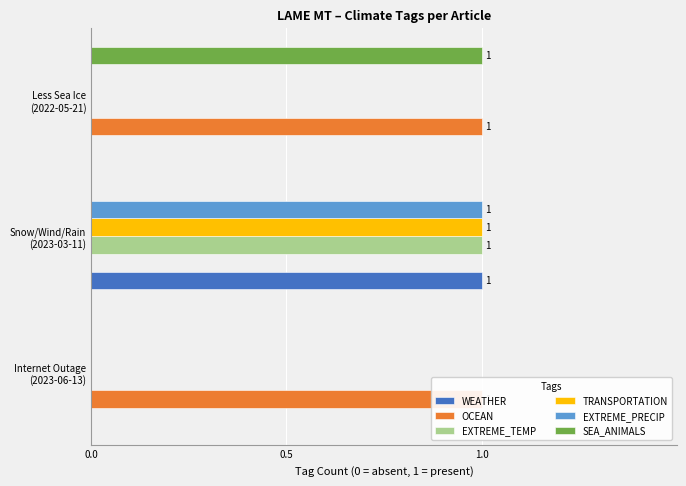

What is the difference between the highest and lowest values at Less Sea Ice (2022-05-21)?

1